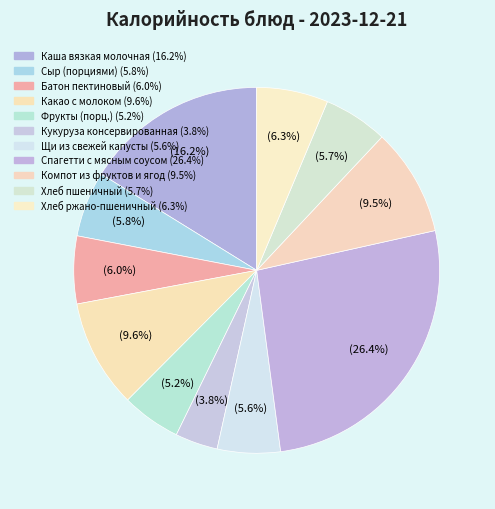

True or false: Сыр (порциями) accounts for 1% of the total.

False